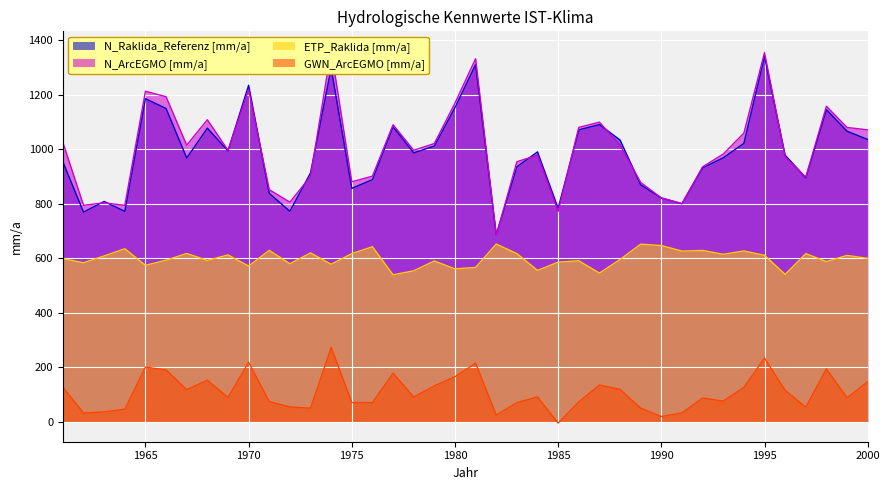

Reading left to right, transcribe all the data shown in this chart.

N_Raklida_Referenz [mm/a]: 1961=953.2	1962=769.3	1963=808.5	1964=771.9	1965=1185.2	1966=1149.1	1967=967.7	1968=1077.0	1969=993.7	1970=1234.4	1971=838.1	1972=772.4	1973=913.1	1974=1297.1	1975=856.1	1976=888.4	1977=1082.4	1978=986.5	1979=1011.6	1980=1152.6	1981=1310.1	1982=686.7	1983=935.7	1984=990.1	1985=783.2	1986=1070.9	1987=1090.3	1988=1033.6	1989=869.5	1990=821.2	1991=800.0	1992=931.5	1993=968.4	1994=1021.2	1995=1339.8	1996=978.3	1997=895.0	1998=1144.8	1999=1065.9	2000=1035.5
N_ArcEGMO [mm/a]: 1961=1024.5	1962=794.1	1963=803.5	1964=793.9	1965=1212.6	1966=1192.2	1967=1014.7	1968=1107.8	1969=996.2	1970=1218.6	1971=851.5	1972=805.7	1973=900.0	1974=1363.7	1975=880.4	1976=901.2	1977=1089.7	1978=996.1	1979=1020.7	1980=1169.0	1981=1331.8	1982=683.9	1983=954.1	1984=977.9	1985=772.1	1986=1079.9	1987=1099.2	1988=1014.7	1989=878.0	1990=821.3	1991=800.6	1992=935.2	1993=982.1	1994=1058.7	1995=1354.2	1996=971.5	1997=897.7	1998=1157.5	1999=1079.7	2000=1070.9
ETP_Raklida [mm/a]: 1961=599.0	1962=583.6	1963=608.7	1964=635.0	1965=574.3	1966=592.9	1967=617.8	1968=592.1	1969=612.3	1970=571.5	1971=629.1	1972=580.0	1973=619.7	1974=578.0	1975=617.0	1976=642.3	1977=539.4	1978=554.1	1979=590.1	1980=561.2	1981=566.5	1982=652.1	1983=617.1	1984=555.6	1985=585.8	1986=590.9	1987=545.7	1988=595.4	1989=651.8	1990=646.7	1991=626.3	1992=628.8	1993=614.7	1994=626.8	1995=610.9	1996=540.9	1997=617.1	1998=588.0	1999=610.5	2000=599.9
GWN_ArcEGMO [mm/a]: 1961=127.0	1962=32.7	1963=36.8	1964=46.7	1965=201.2	1966=190.6	1967=118.3	1968=153.4	1969=89.7	1970=218.6	1971=74.6	1972=55.1	1973=50.3	1974=273.4	1975=71.1	1976=71.0	1977=178.7	1978=91.3	1979=132.3	1980=166.0	1981=215.2	1982=25.2	1983=70.8	1984=91.6	1985=-4.2	1986=73.4	1987=135.4	1988=119.3	1989=50.5	1990=19.9	1991=33.3	1992=87.6	1993=76.4	1994=126.8	1995=234.2	1996=115.8	1997=54.1	1998=194.9	1999=88.4	2000=147.2